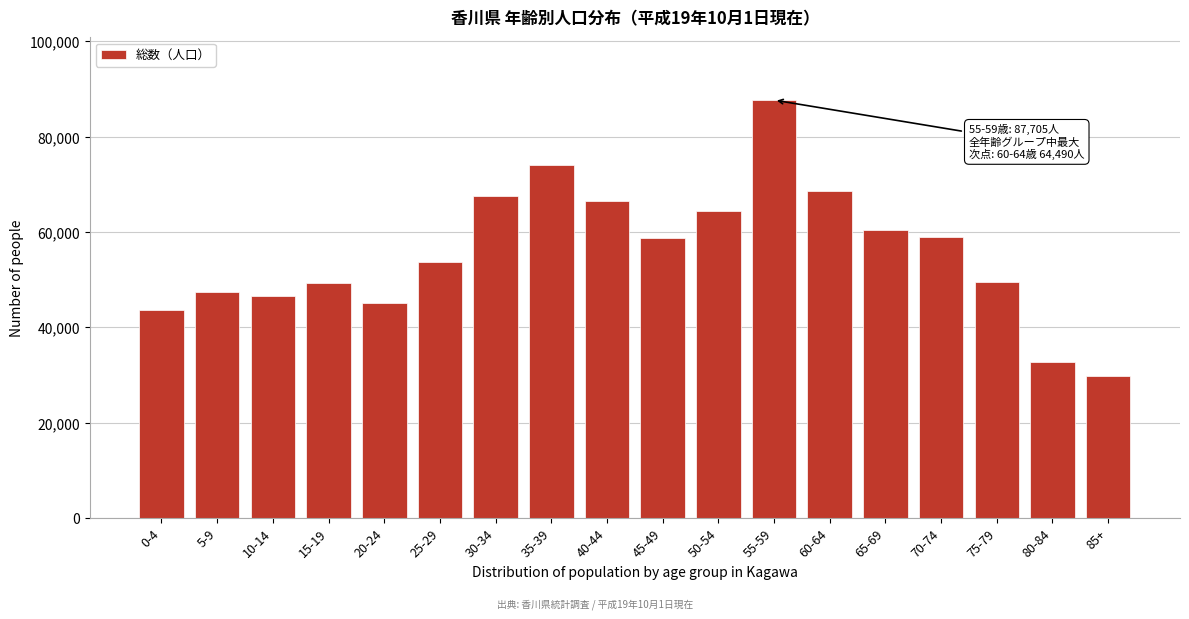

Which has a higher value, 30-34 or 5-9?

30-34